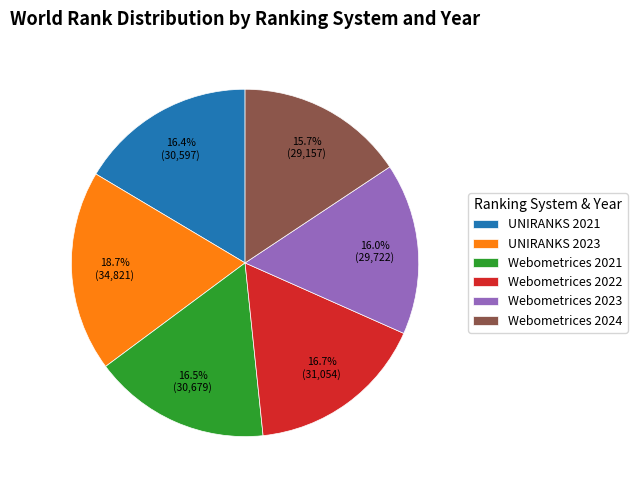

Is it true that UNIRANKS 2021 is 16% of the pie?

True